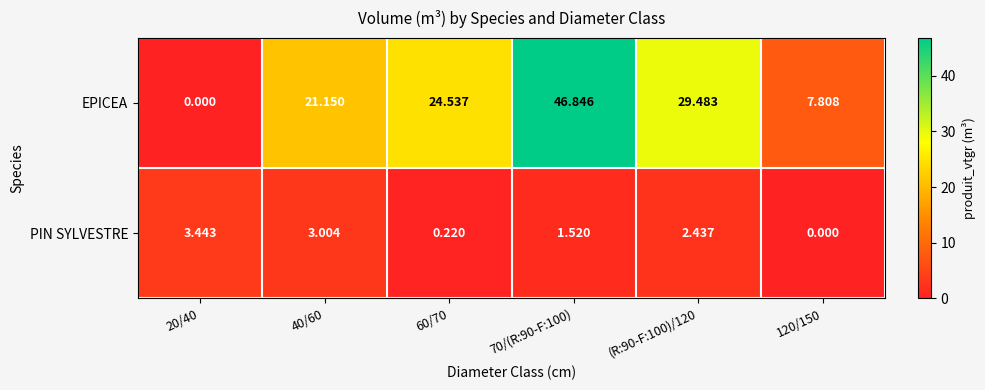

Rank the series by their average value, from lowest to highest.

PIN SYLVESTRE, EPICEA